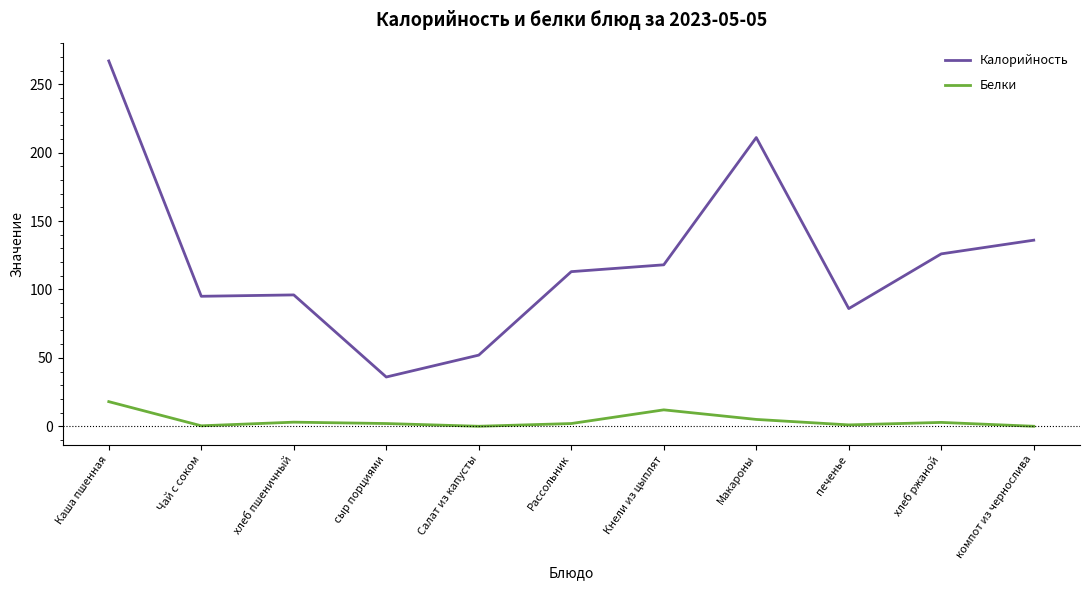

Rank the series by their maximum value, from lowest to highest.

Белки, Калорийность